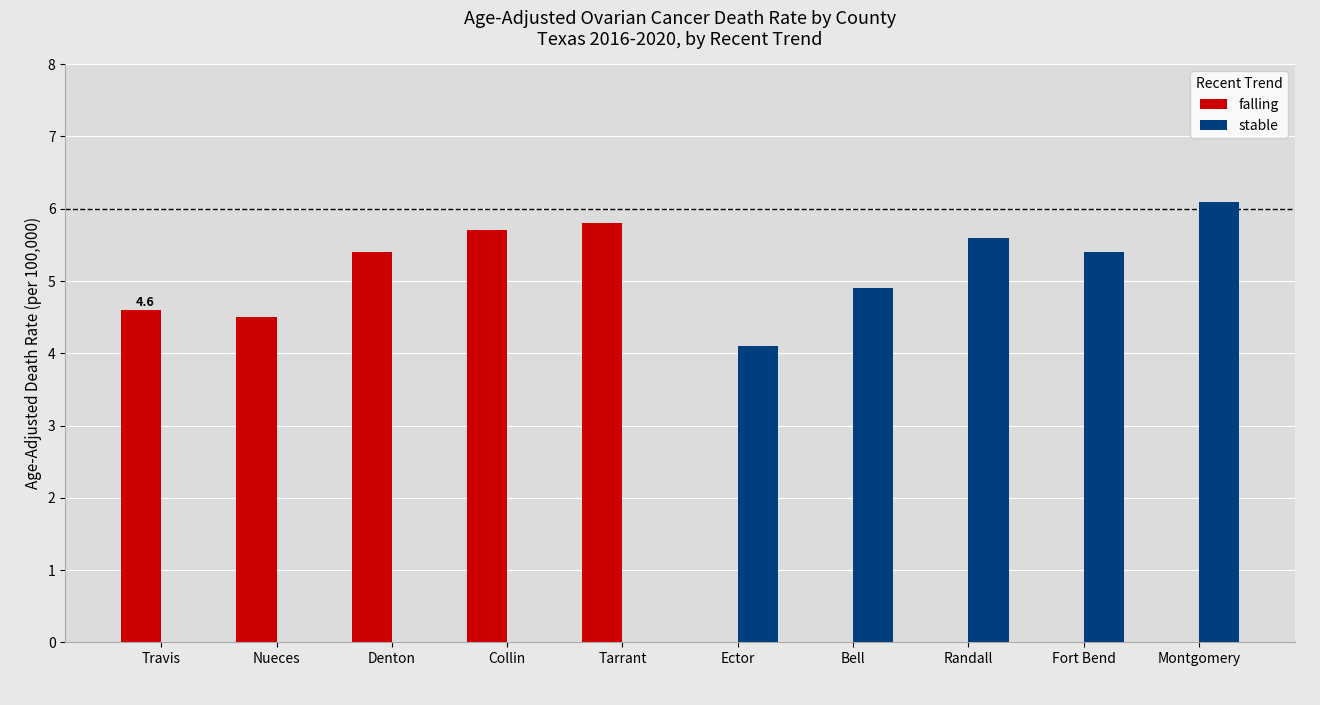

Which series has the largest range (max minus min)?

stable